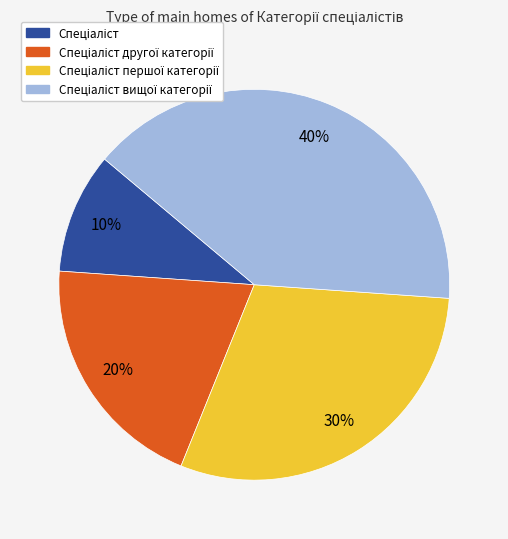

To the nearest percent, what is the difference between the largest and smallest slice percentages?

30%